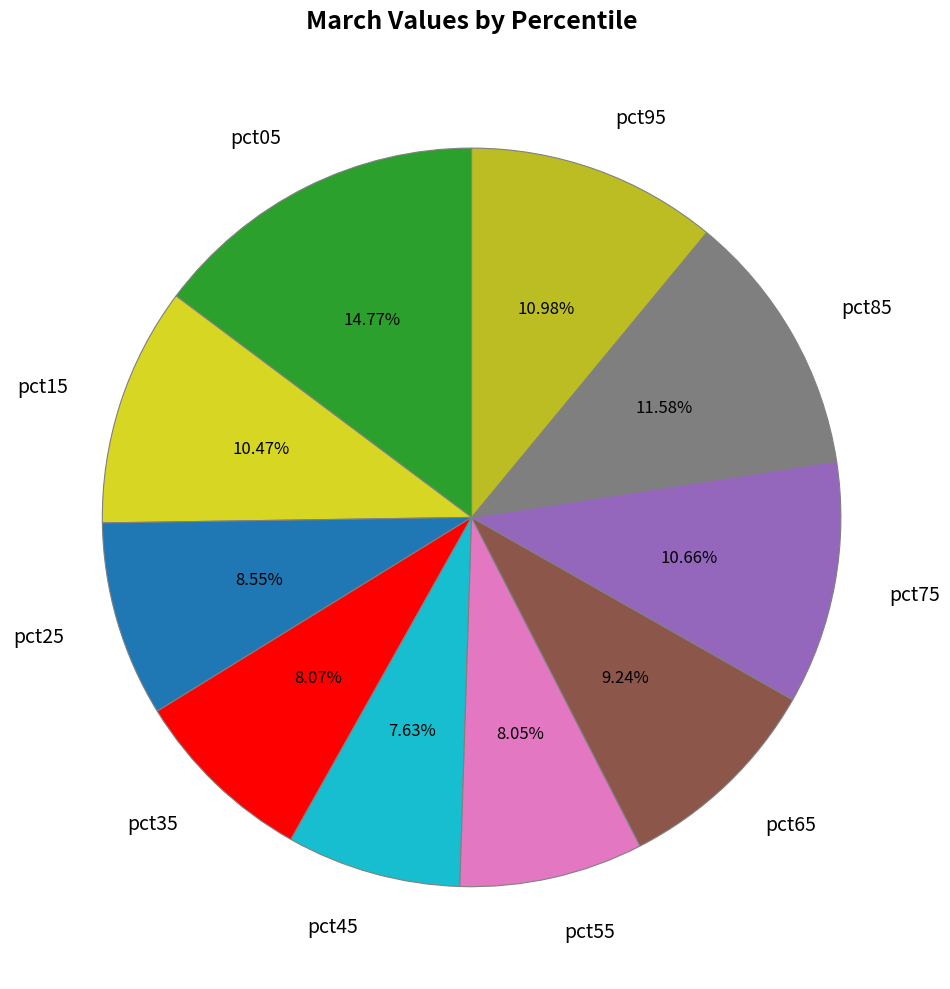

Which category has the biggest portion of the pie?

pct05